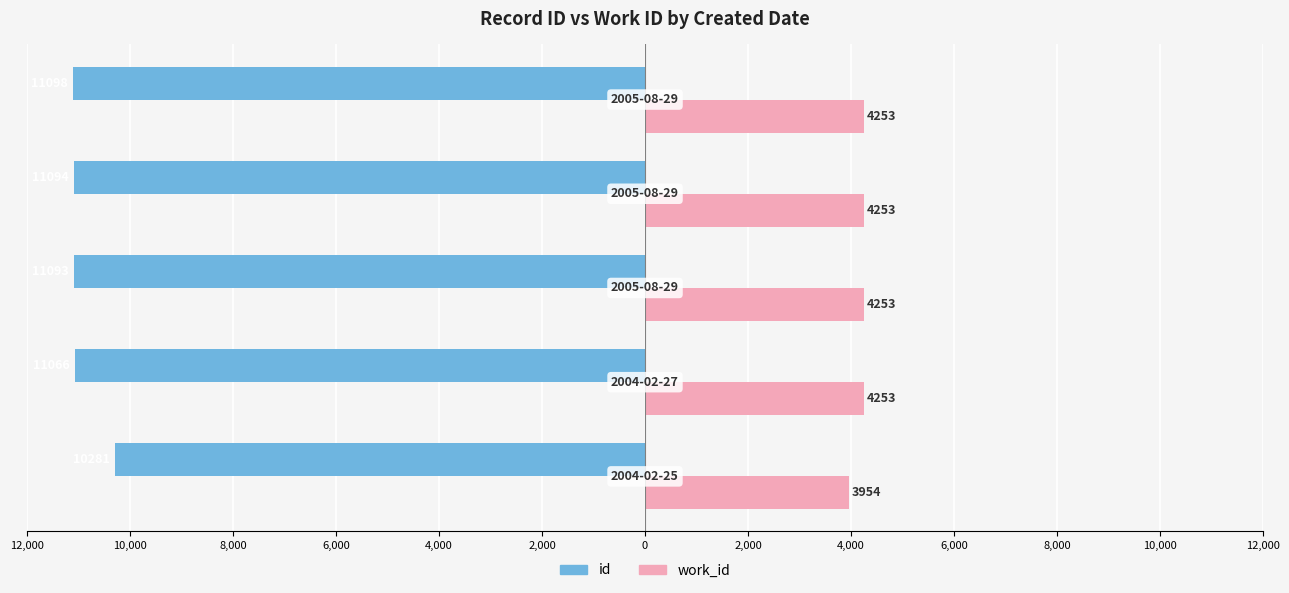

What are all the series names shown in the legend?

id, work_id